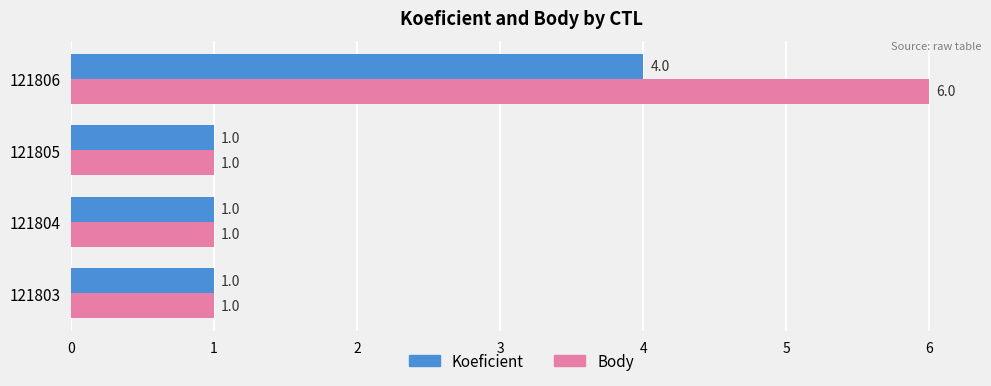

What is the difference between the maximum and minimum values in the Body series?

5